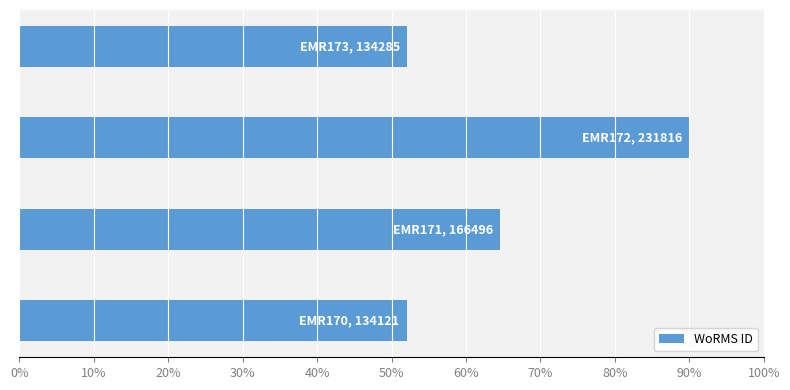

What is the minimum value shown in the chart?

52.1